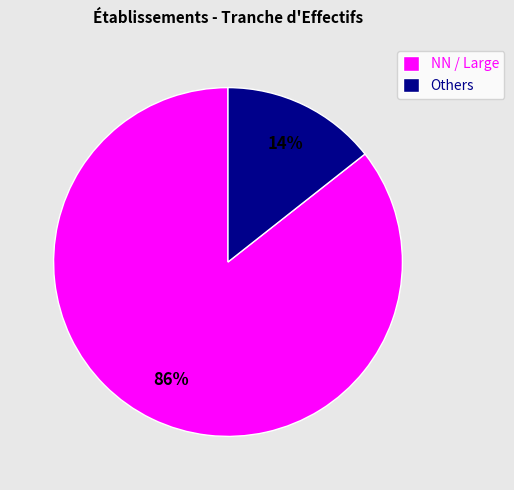

Rank the categories by value from lowest to highest.

Others, NN / Large